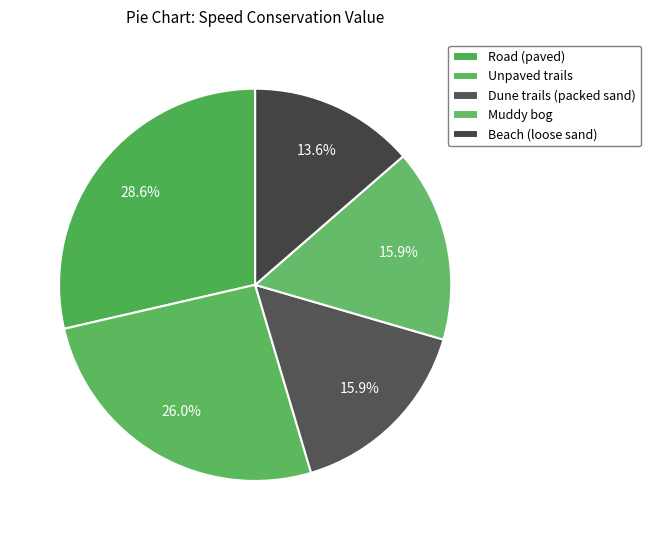

To the nearest percent, what percentage of the pie is Road (paved)?

29%